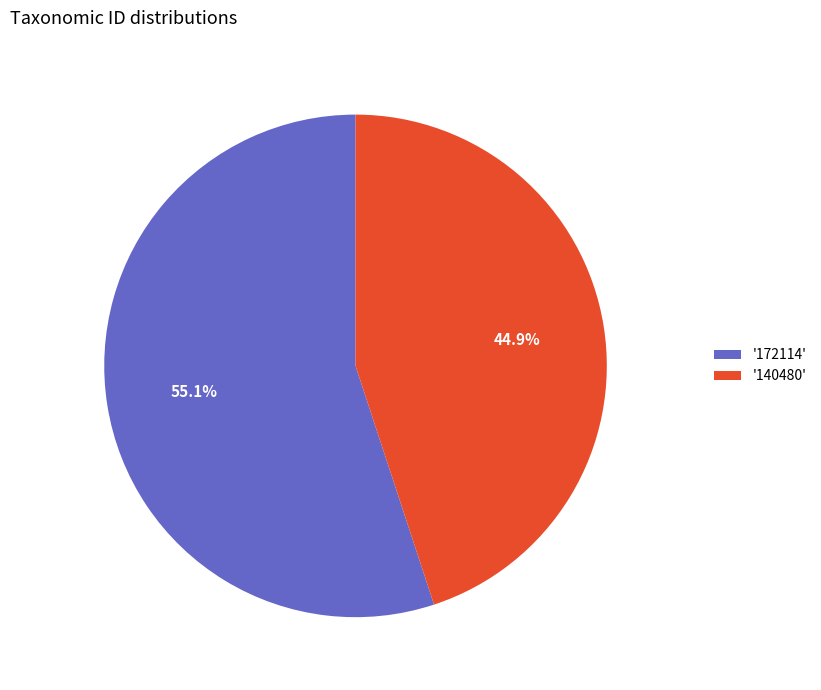

Does any single category account for the majority?

Yes